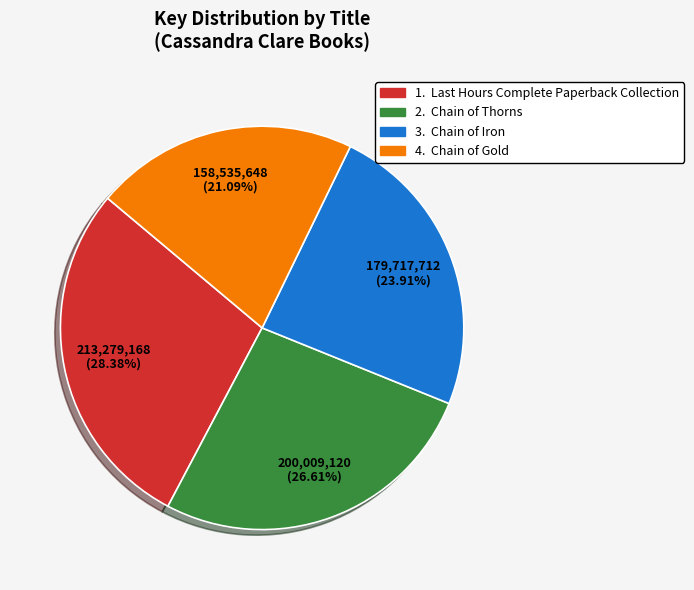

Does any single category account for the majority?

No